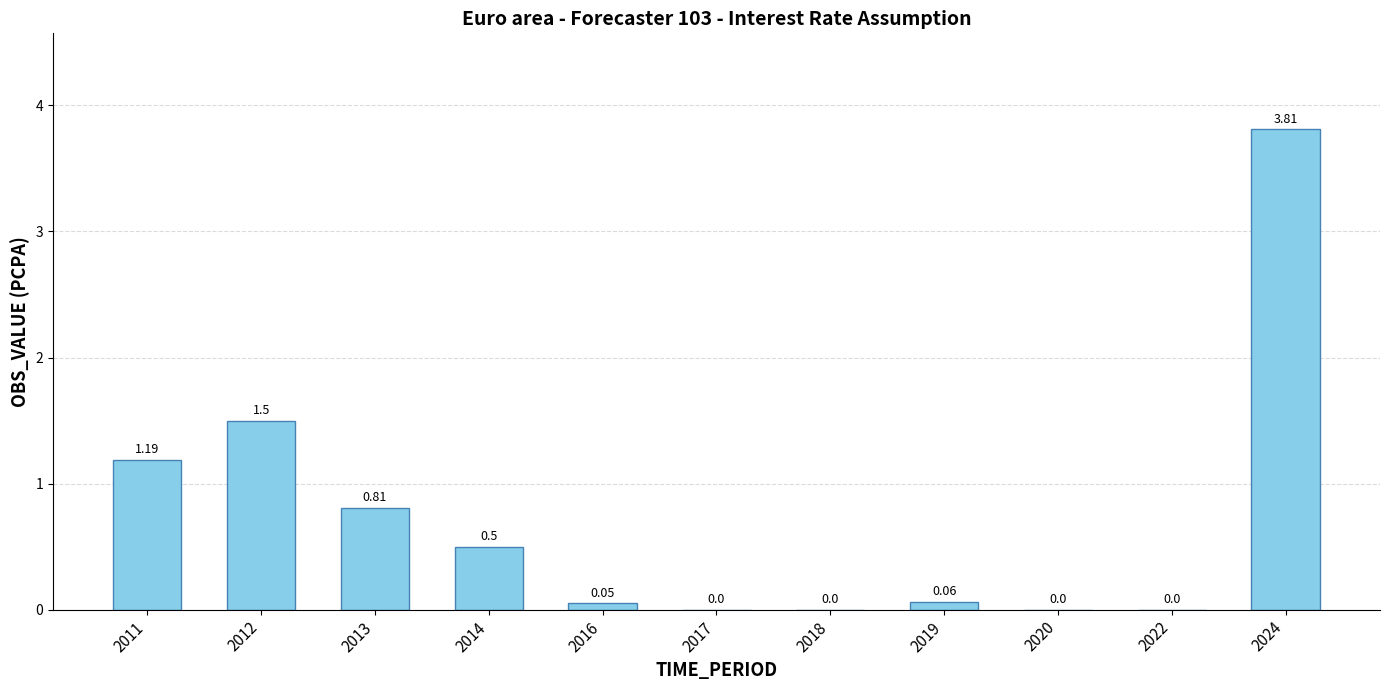

Between 2014 and 2019, which is larger?

2014